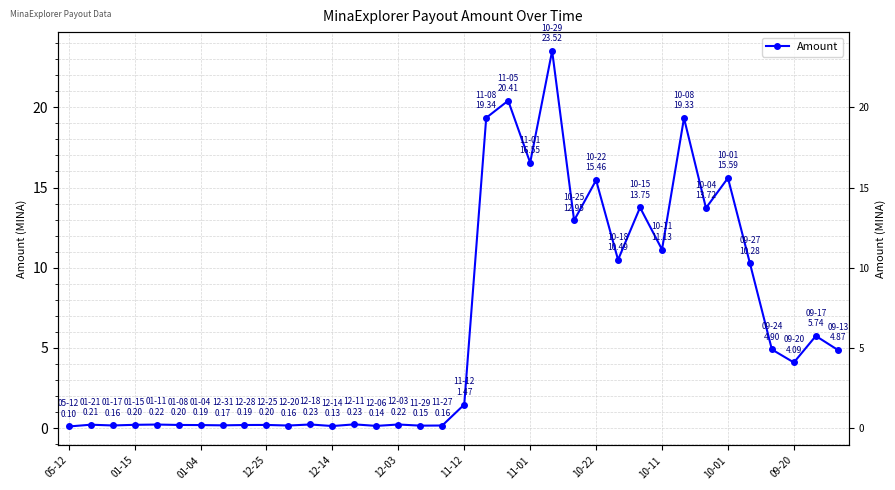

What is the minimum value shown in the chart?

0.1